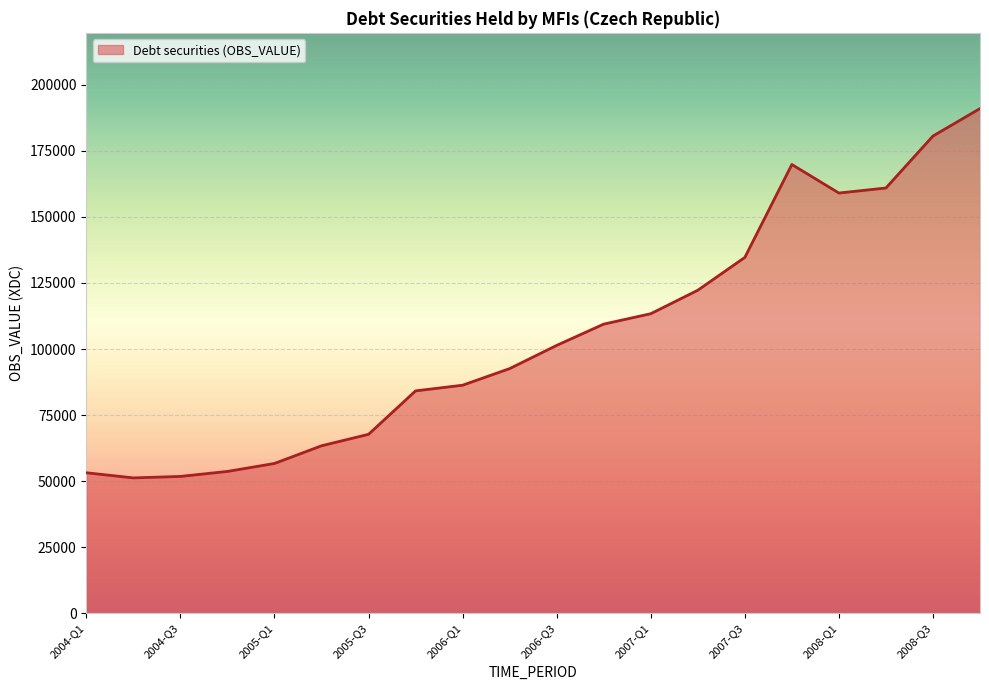

What is the difference between the maximum and minimum values?

139722